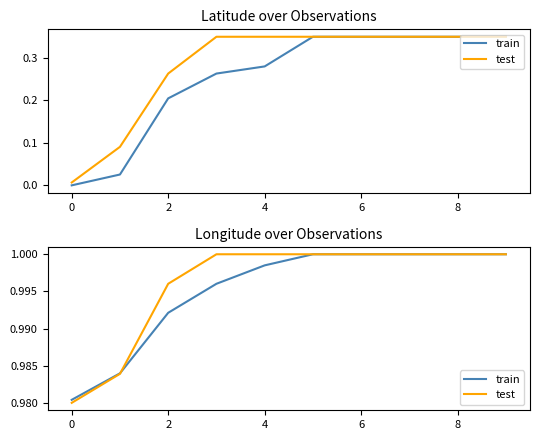

True or false: test and train cross at least once.

True